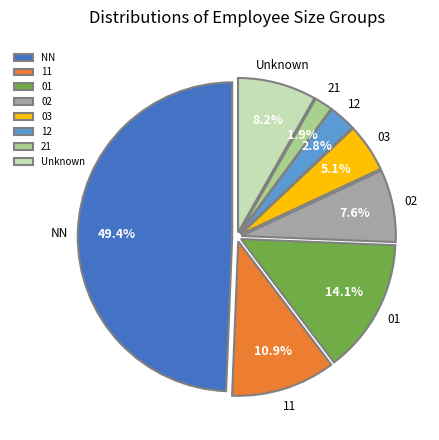

Which category has the biggest portion of the pie?

NN